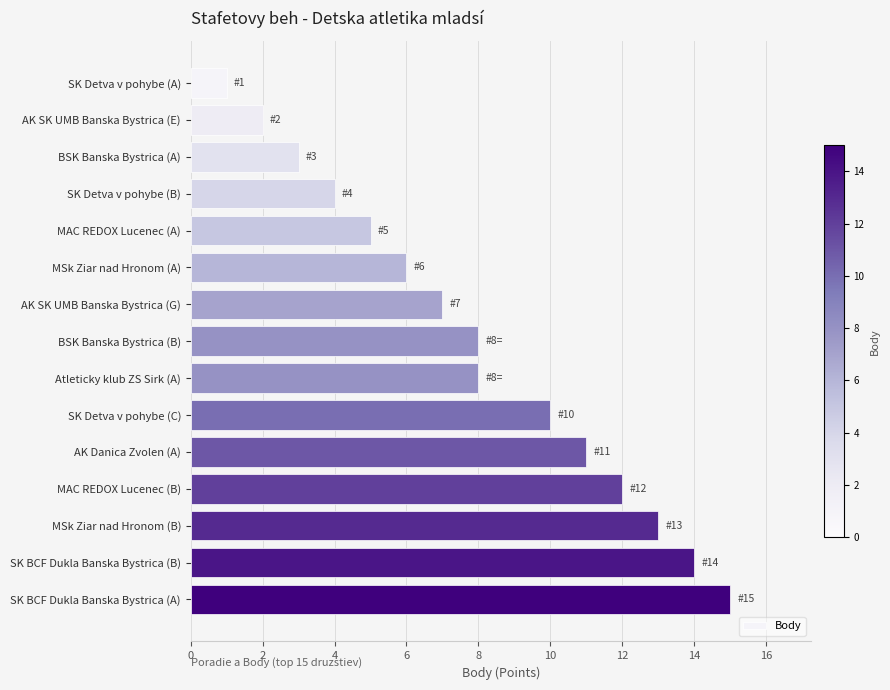

What is the difference between the values at SK Detva v pohybe (C) and SK Detva v pohybe (A)?

9